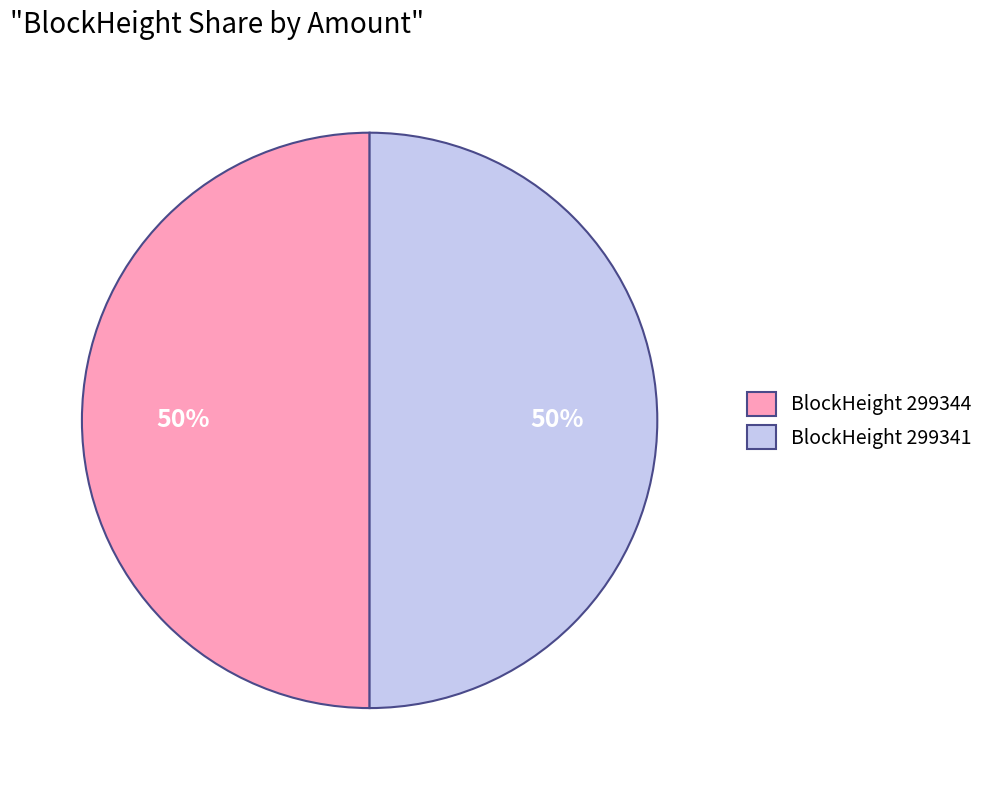

To the nearest percent, what is the combined percentage of BlockHeight 299341 and BlockHeight 299344?

100%